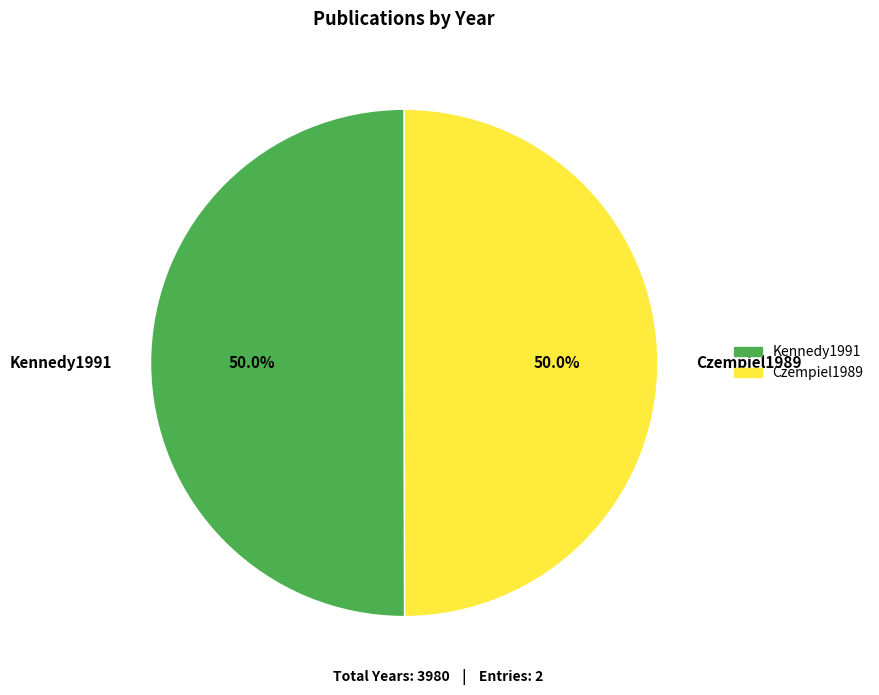

What portion of the pie excludes Czempiel1989?

50.0%